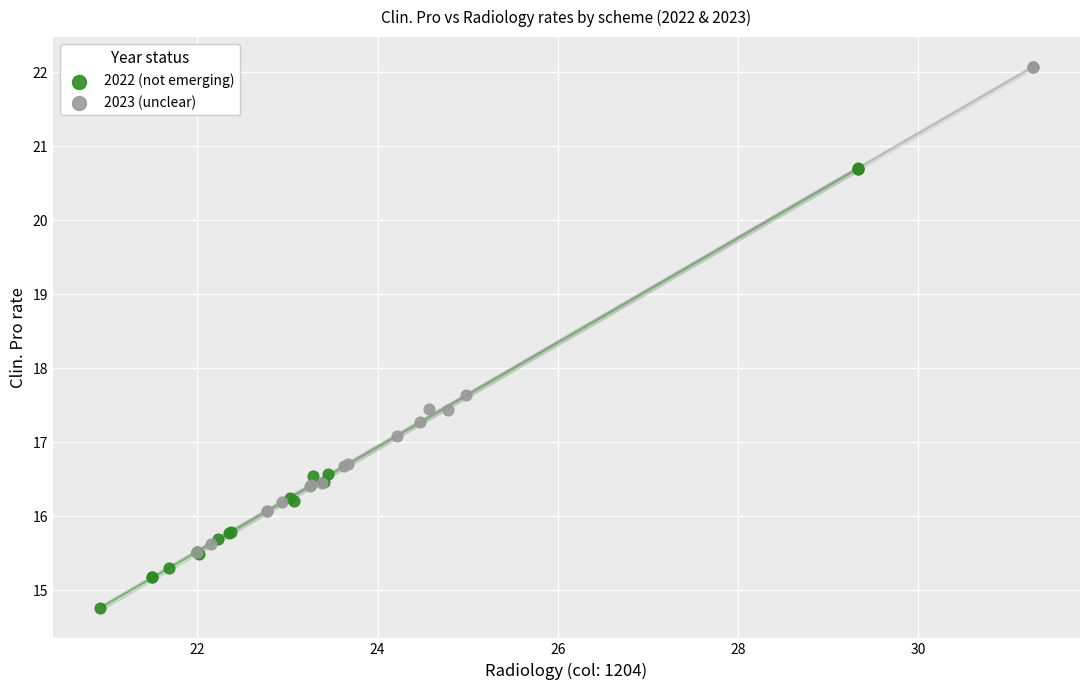

Which series reaches the minimum Y coordinate?

2022 (not emerging)